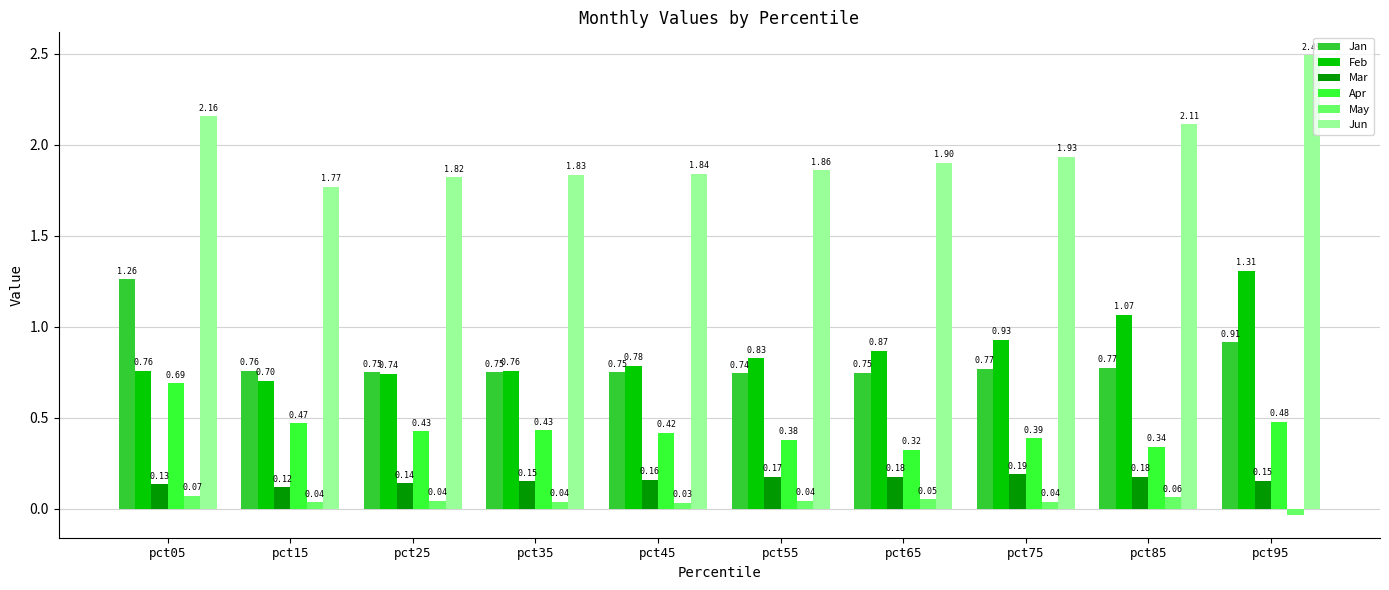

How many distinct data groups are displayed?

6